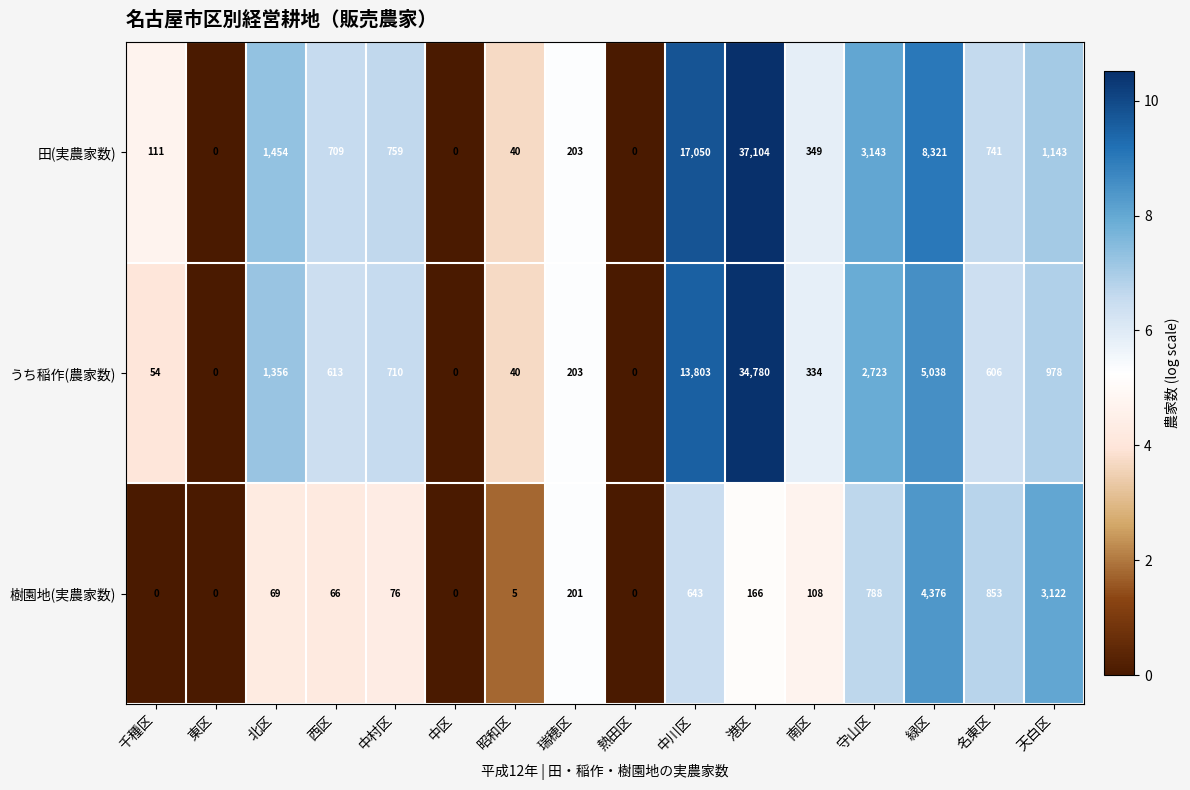

The value of 田(実農家数) at 熱田区 is 0. True or false?

True